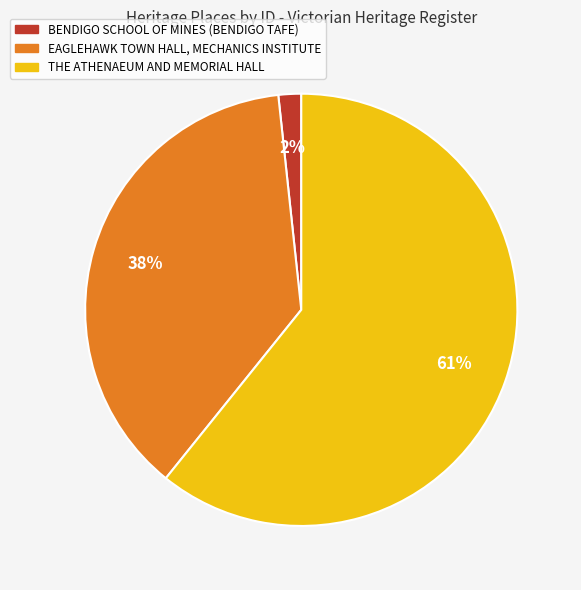

To the nearest percent, what is the average slice percentage?

33%